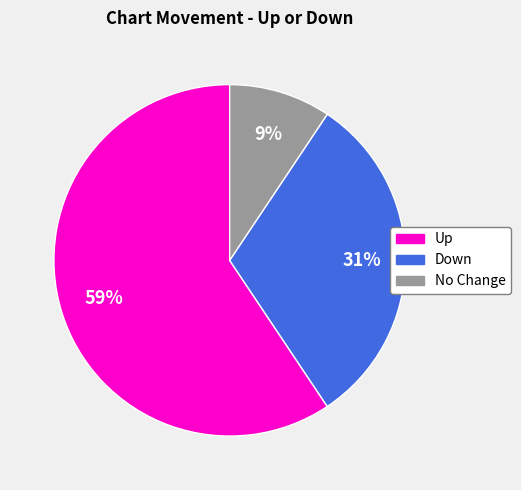

Is there a majority slice in this chart?

Yes